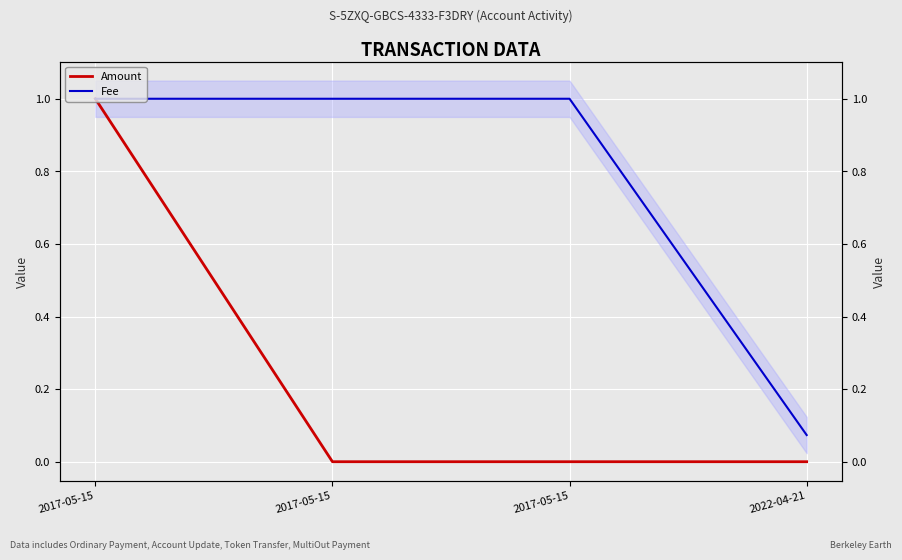

List the series in order of their overall mean, highest first.

Fee, Amount